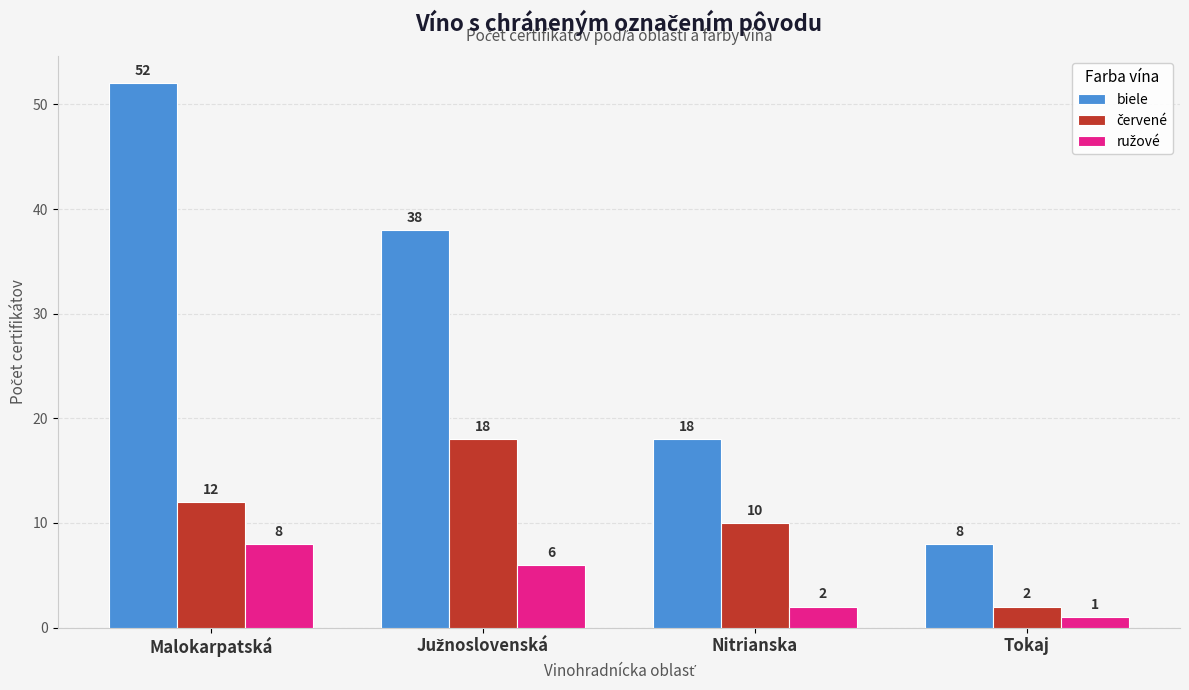

What is the average value of the biele series?

29